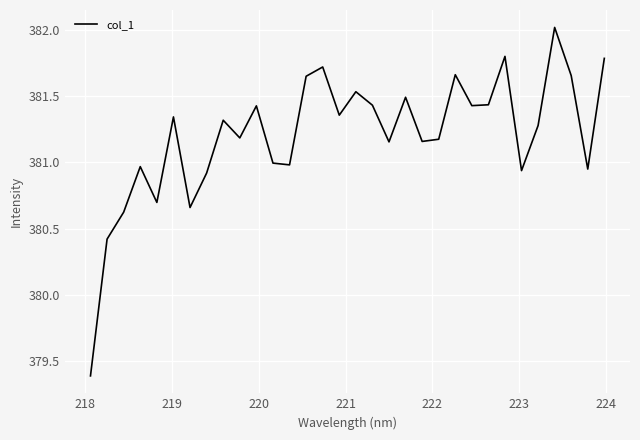

What is the smallest value displayed?

379.4